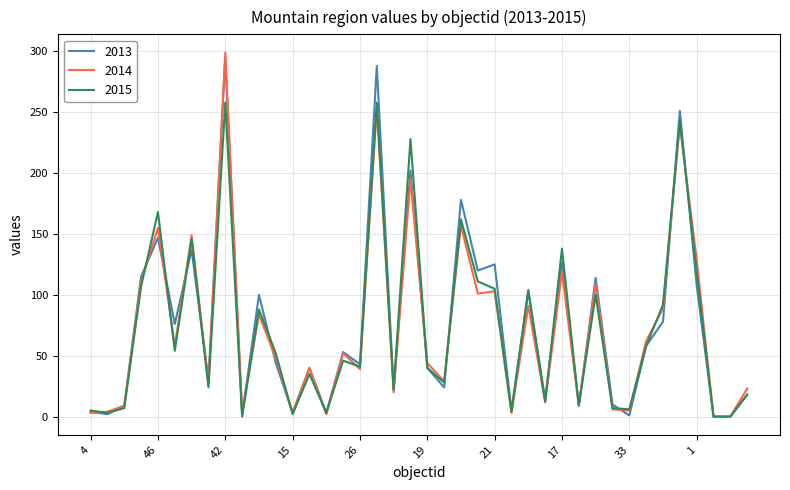

What is the greatest value displayed?

299